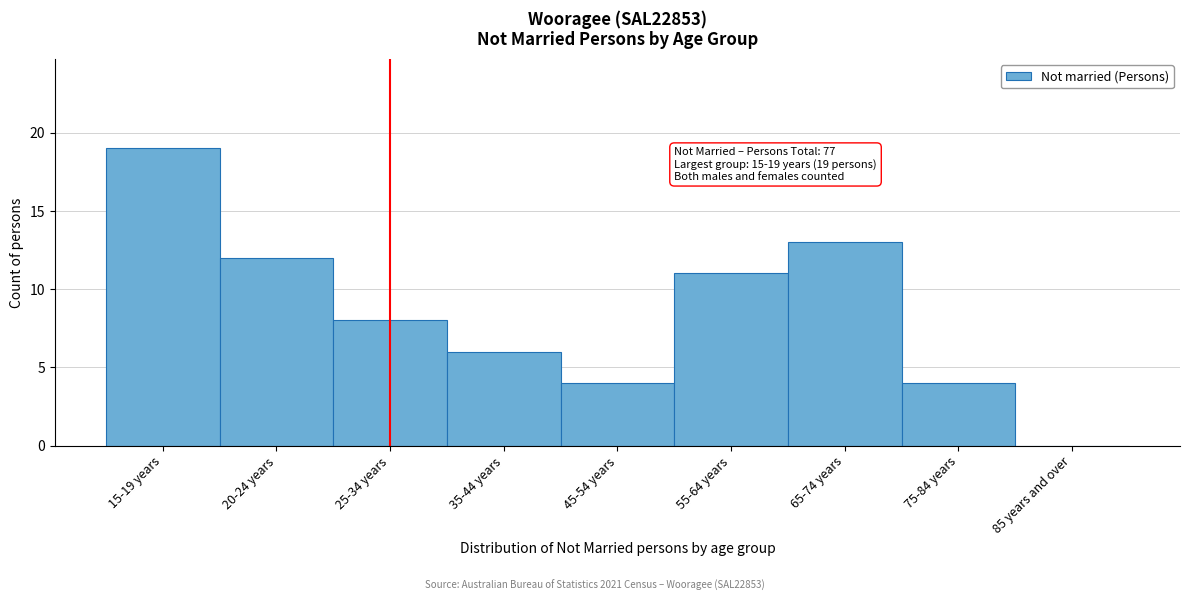

Reading left to right, extract all data points from this chart.

15-19 years=19	20-24 years=12	25-34 years=8	35-44 years=6	45-54 years=4	55-64 years=11	65-74 years=13	75-84 years=4	85 years and over=0